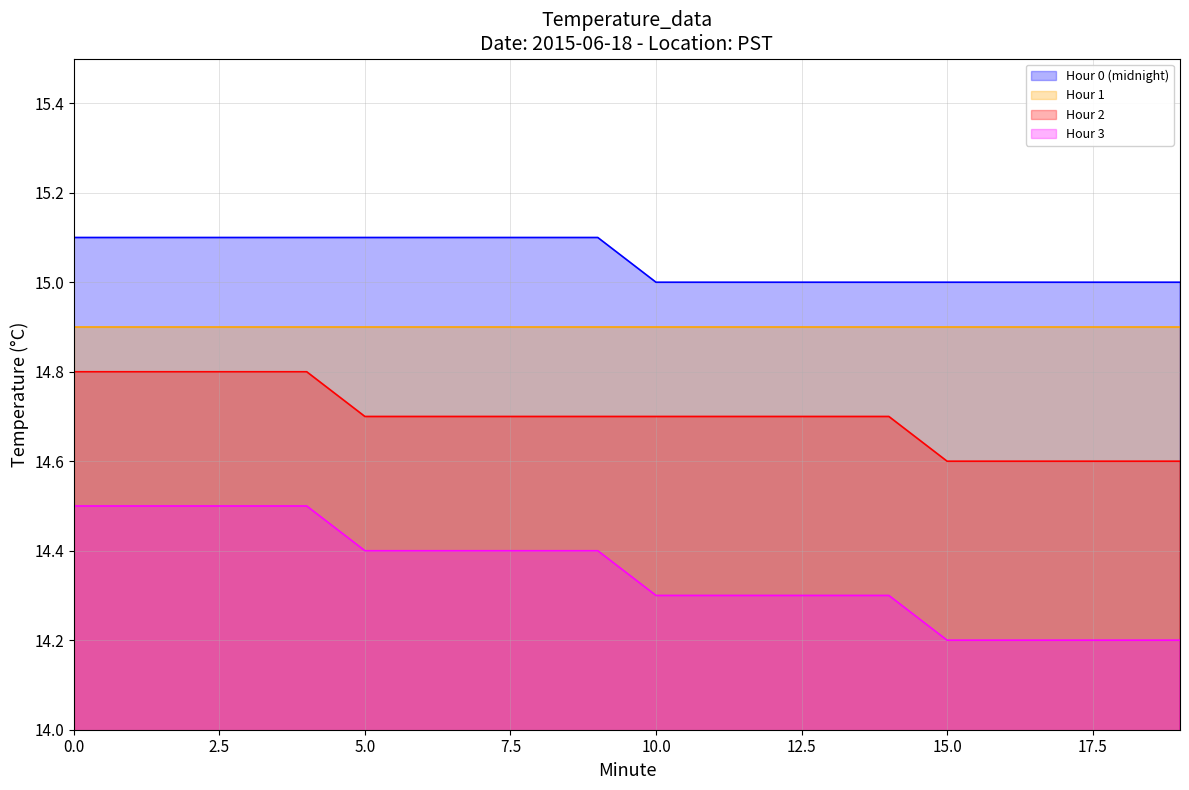

What is the difference between the highest and lowest values at 5.0?

0.7